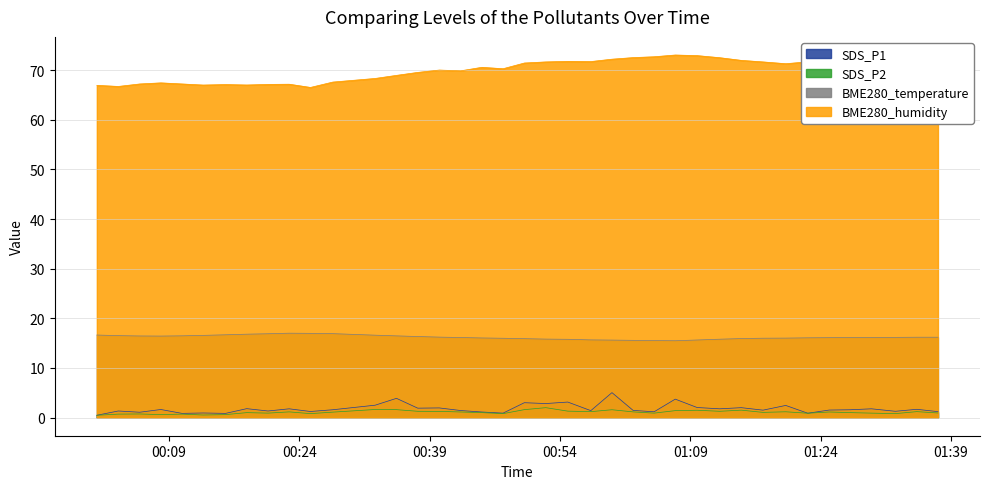

True or false: SDS_P2 and BME280_humidity cross at least once.

False